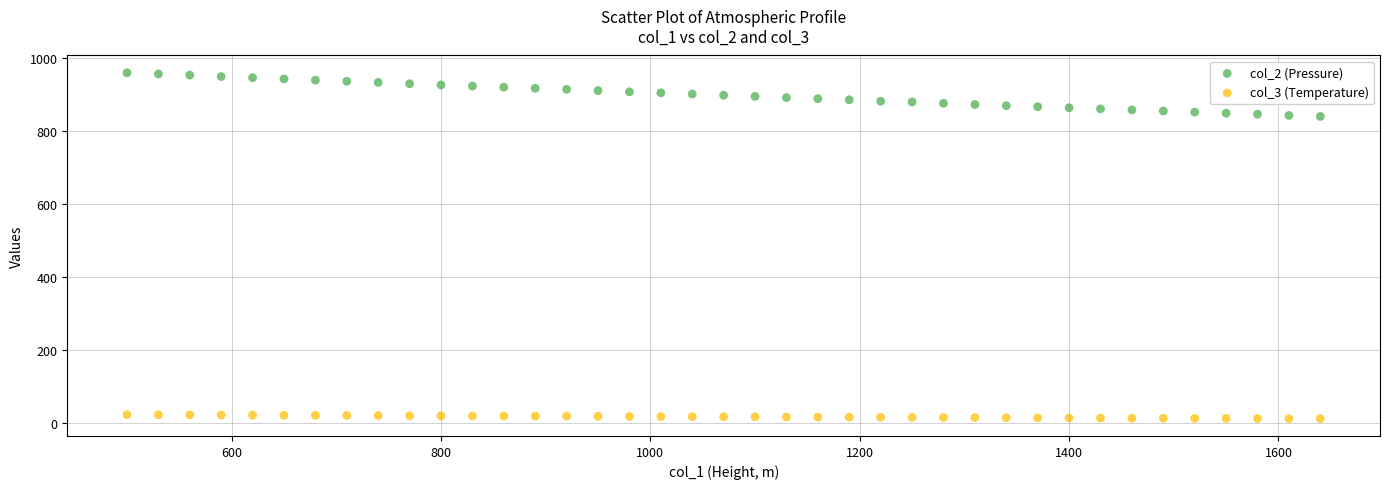

Across all data points, what is the range of X values (max minus min)?

1140.0